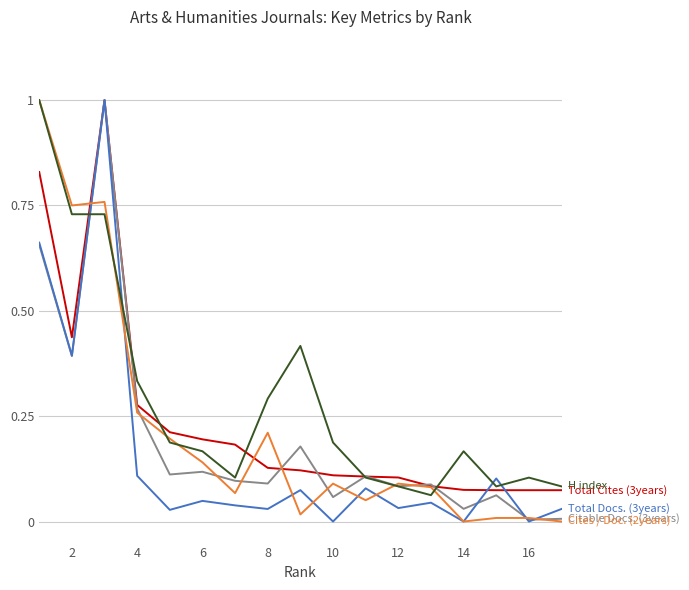

What is the maximum value shown in the chart?

1.0